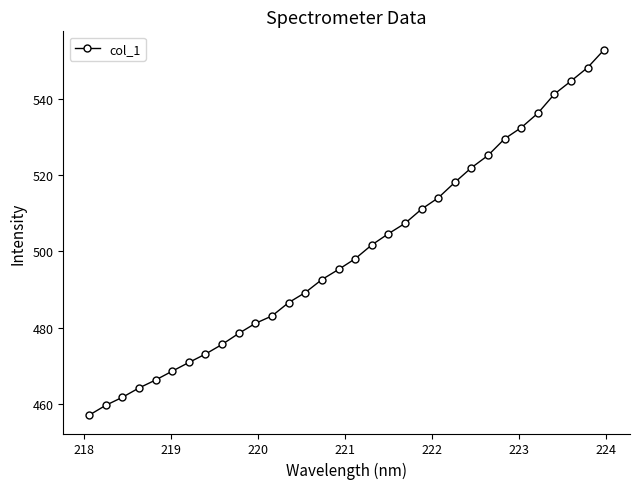

What is the greatest value displayed?

553.1